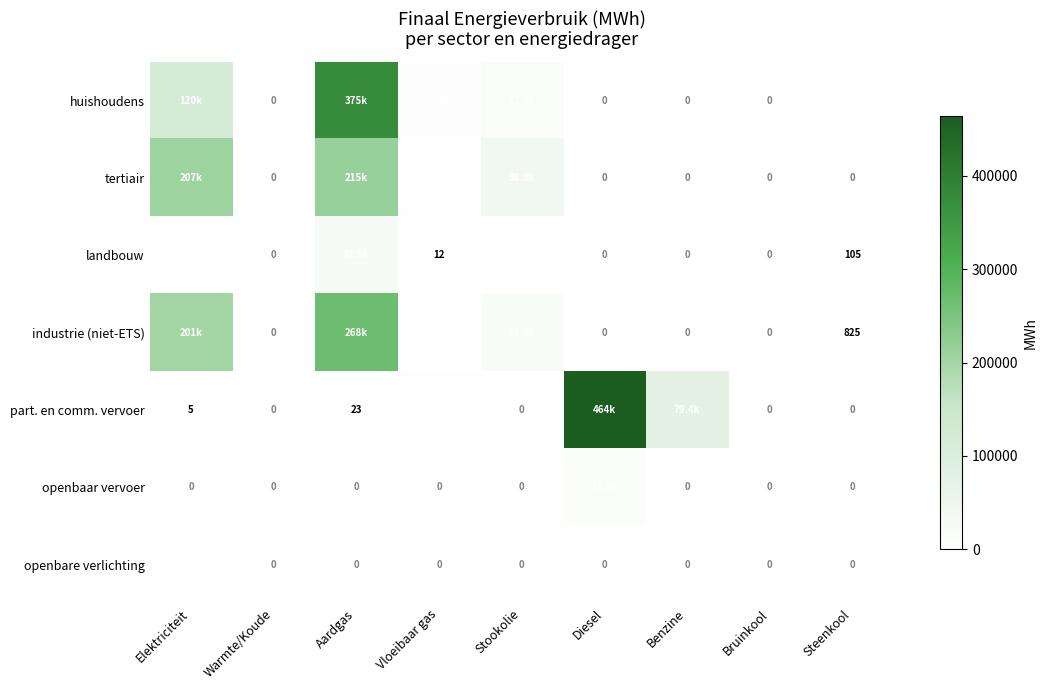

Which series has the widest spread of values?

part. en comm. vervoer